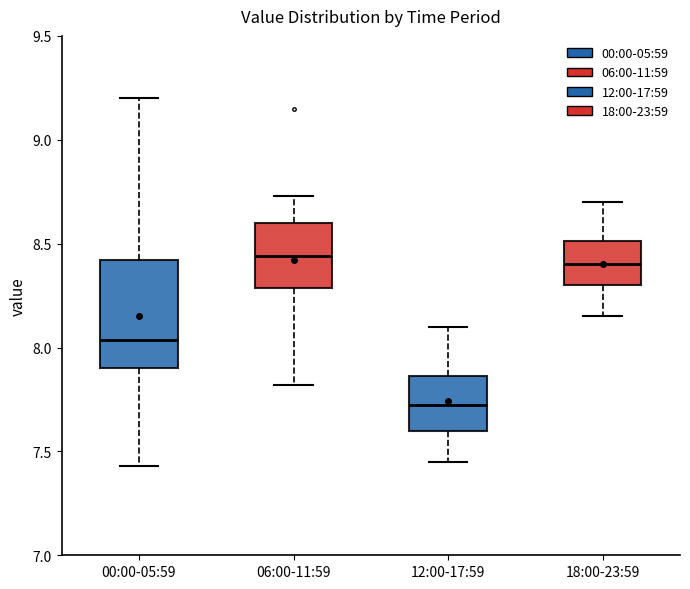

Where does the lower whisker of the box for 06:00-11:59 end on the y-axis? The values are not printed on the chart, so give them approximately, as read against the axis.

7.80